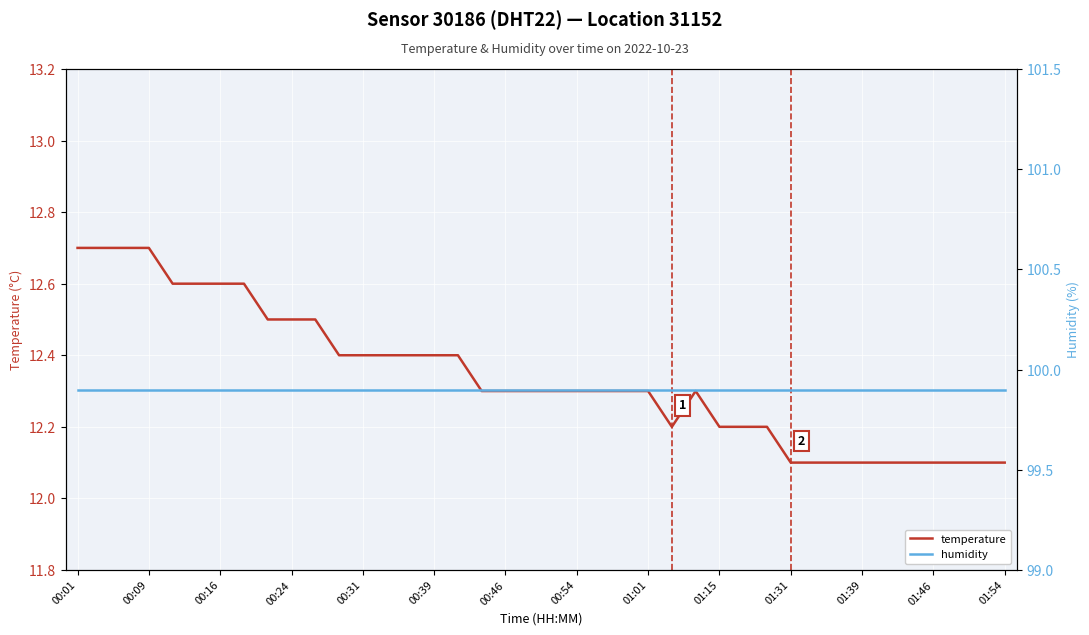

True or false: humidity and temperature intersect in this chart.

False